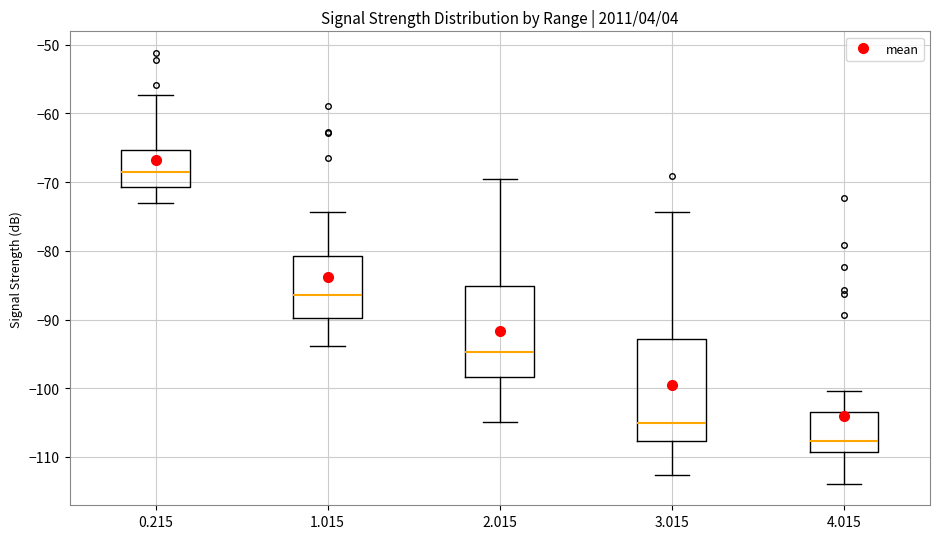

Which box is the tallest, from its lower edge to its upper edge?

3.015